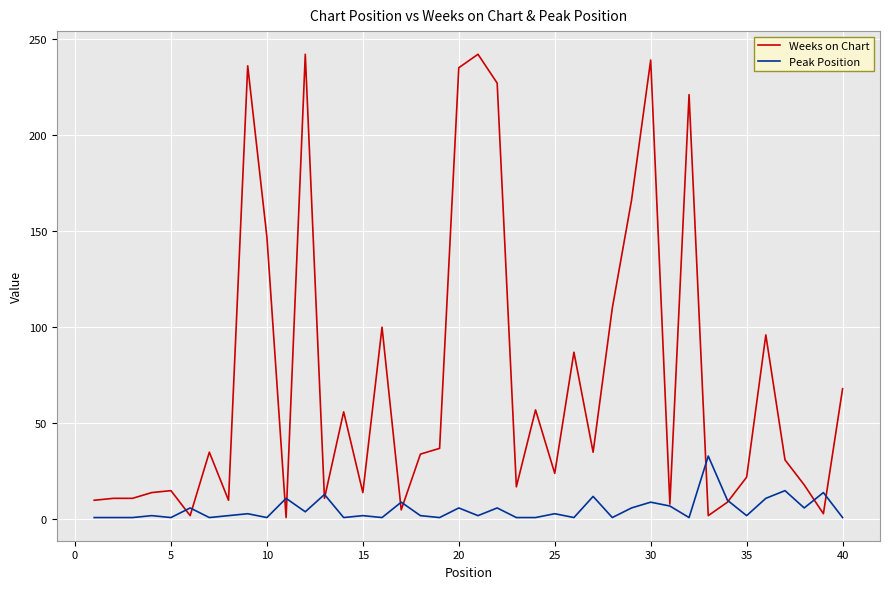

Which series has the largest range (max minus min)?

Weeks on Chart